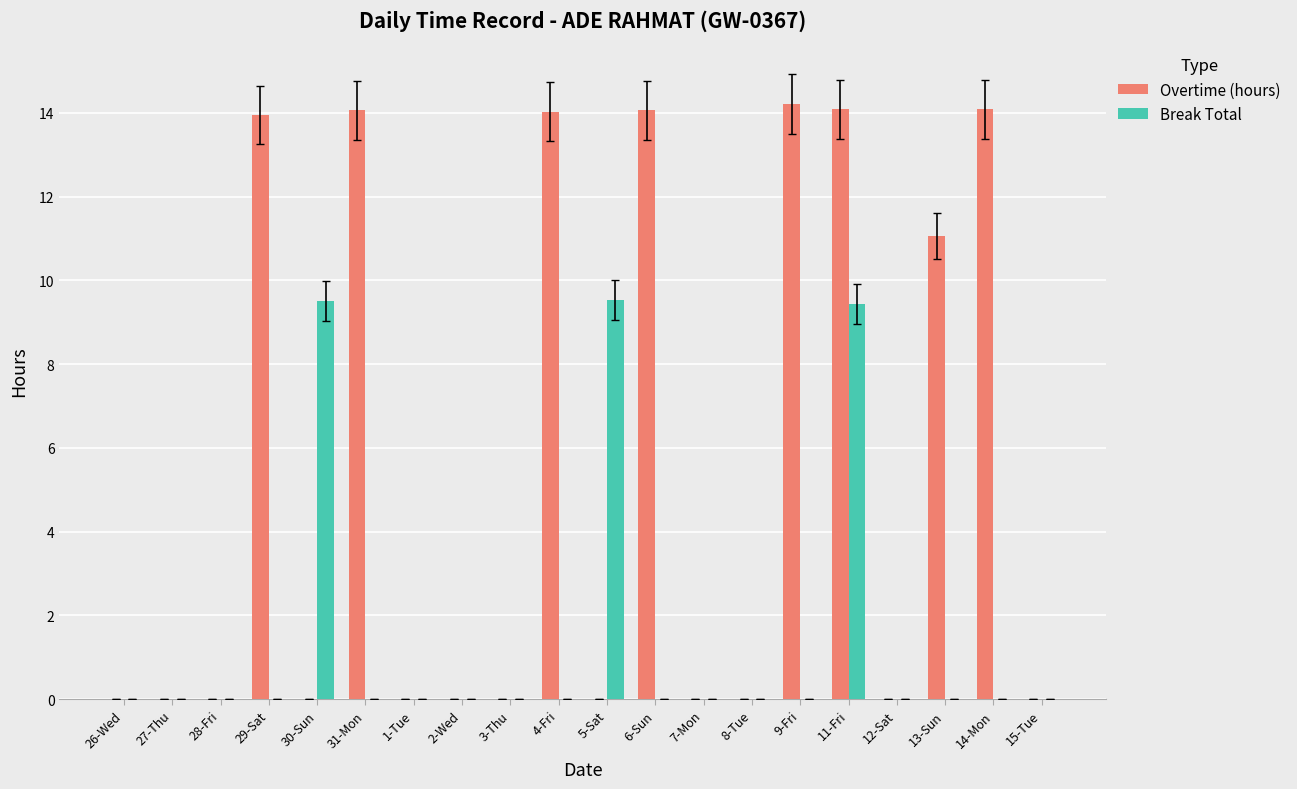

At which category is the sum across all series the highest?

11-Fri